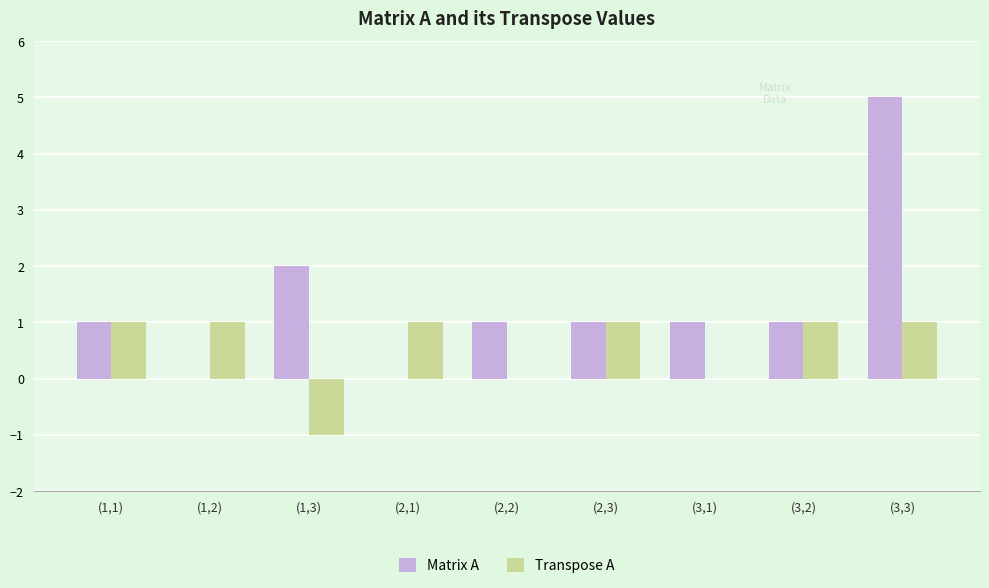

Is it true that Matrix A equals 3 at (3,3)?

False